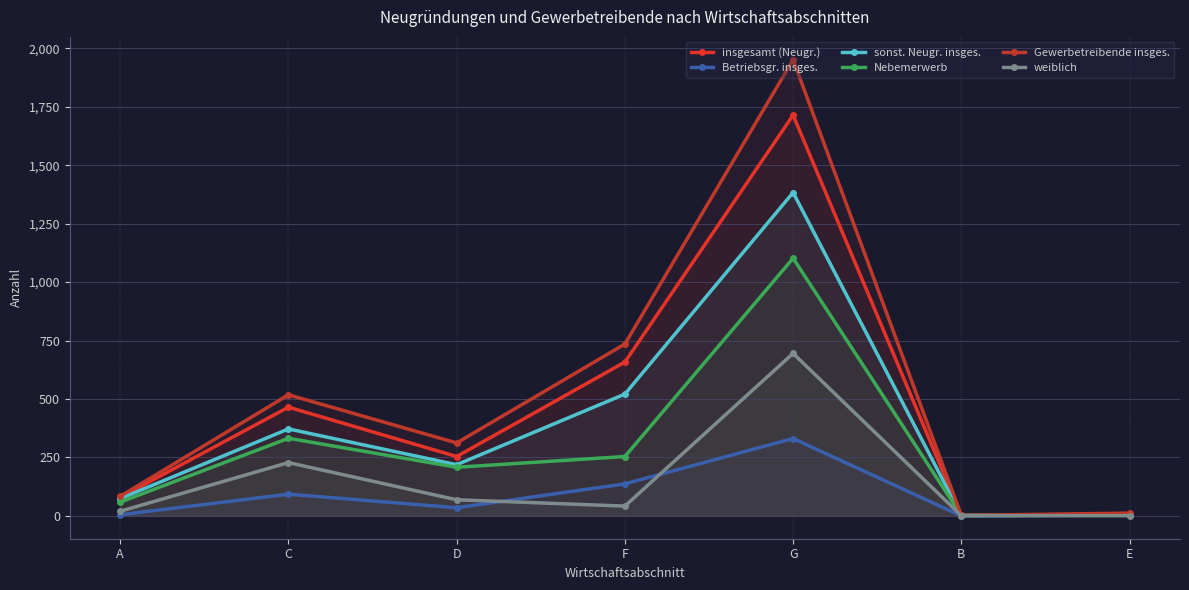

List the series in order of their peak value, lowest first.

Betriebsgr. insges., weiblich, Nebemerwerb, sonst. Neugr. insges., insgesamt (Neugr.), Gewerbetreibende insges.